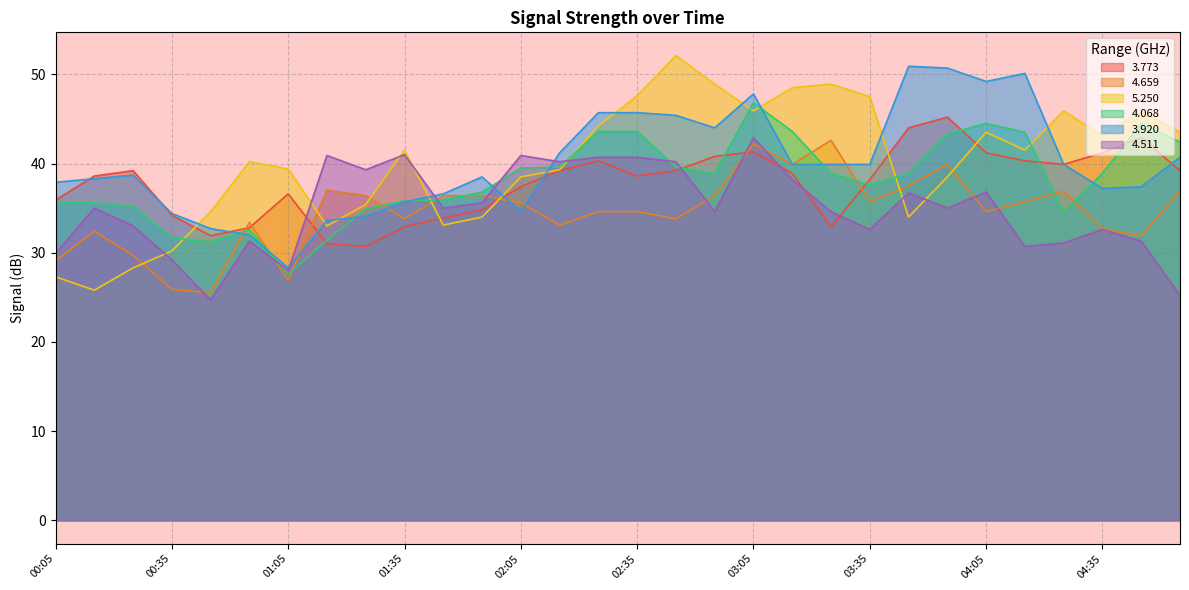

Where is 3.773 nearest to the value 37?

01:05